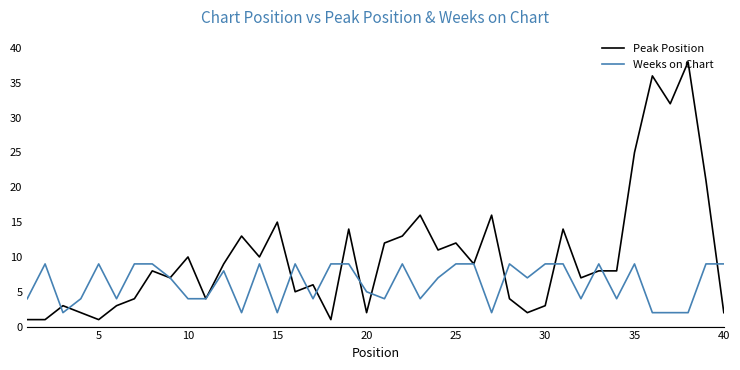

True or false: Peak Position and Weeks on Chart intersect in this chart.

True